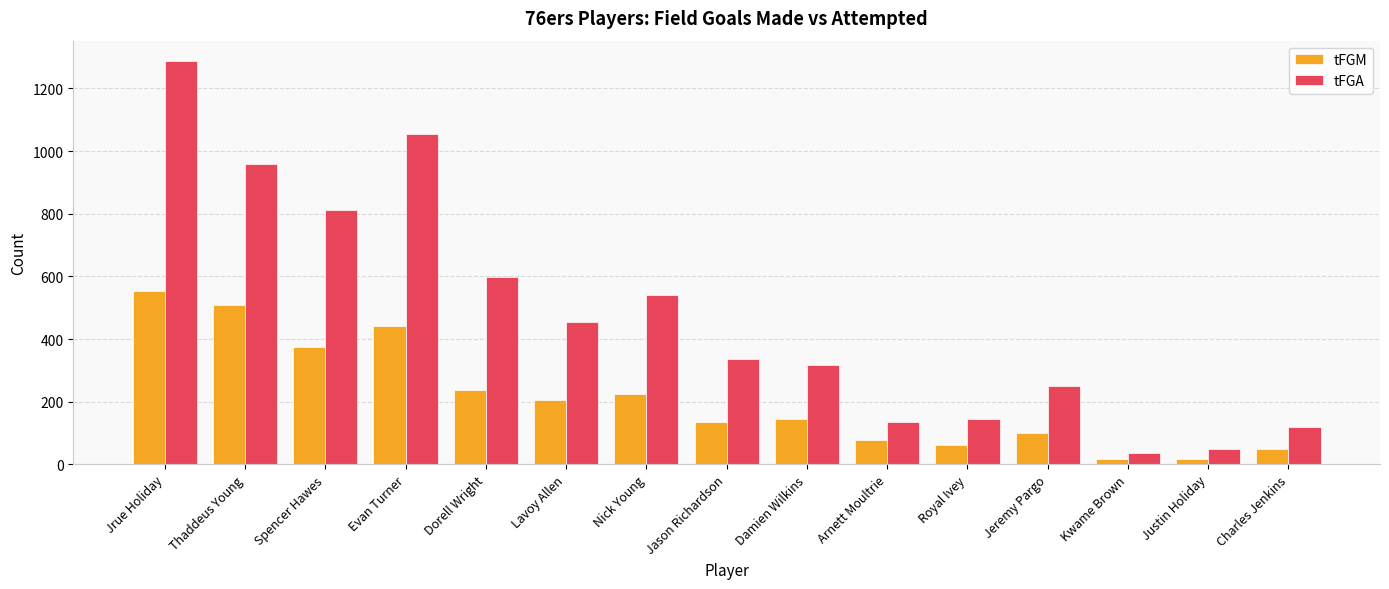

What is the approximate value of tFGM at Arnett Moultrie, to the nearest 50?

100